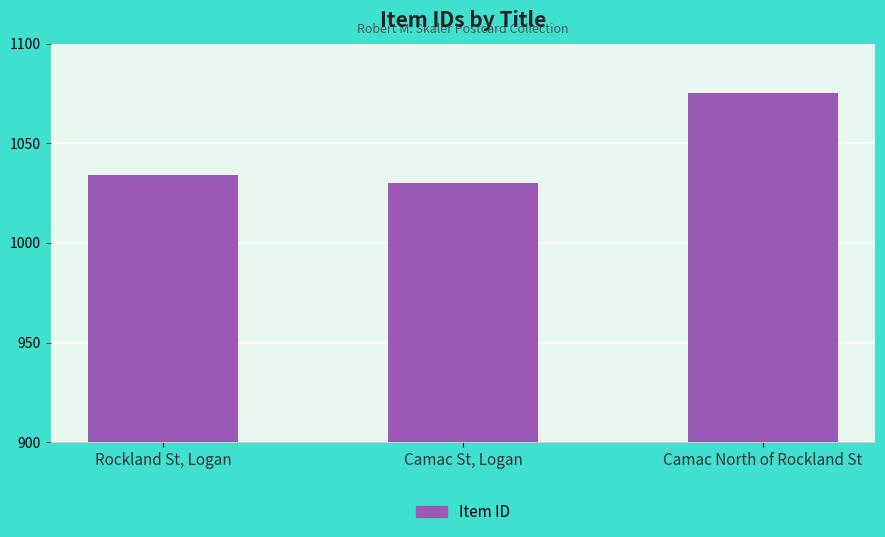

Count the number of data series in this chart.

1